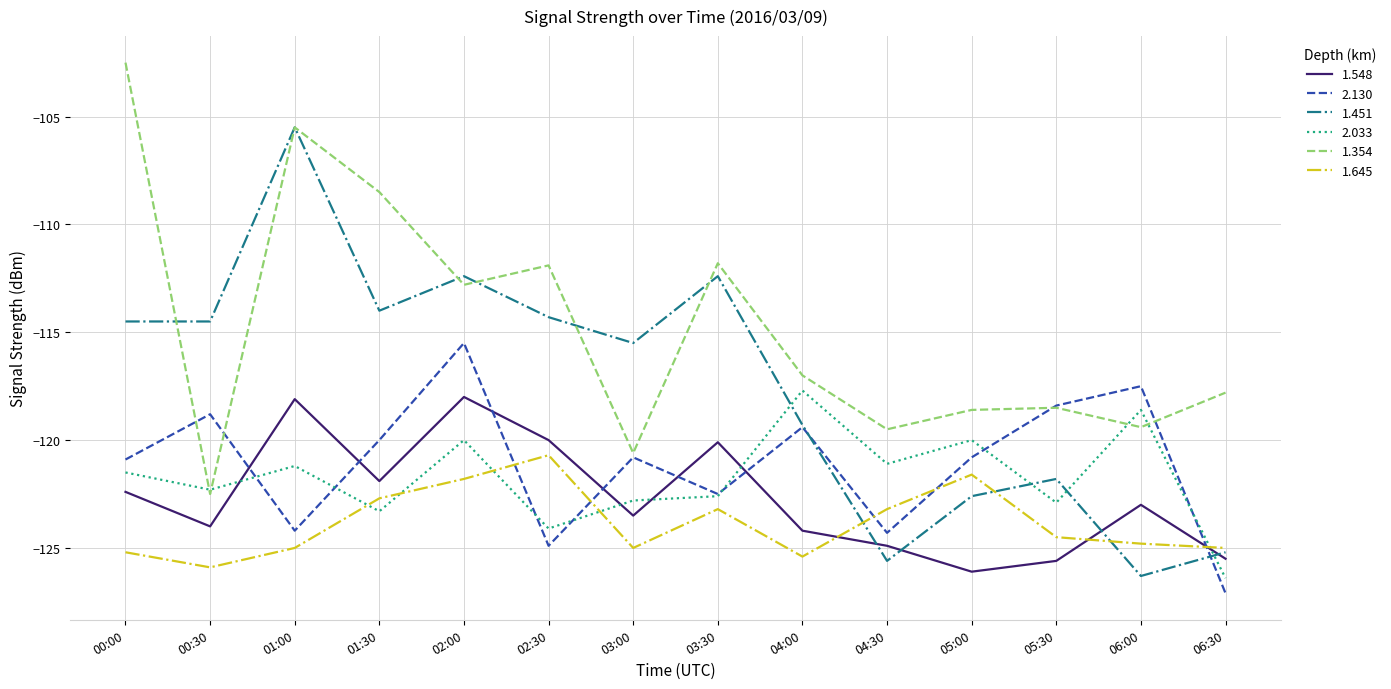

Between 01:00 and 04:30, which series saw the biggest shift?

1.451